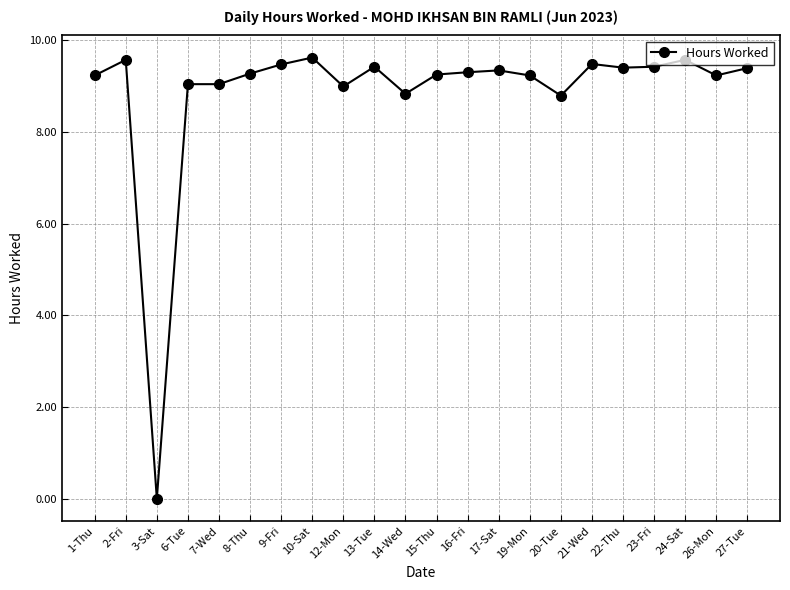

Where is the first local minimum?

3-Sat